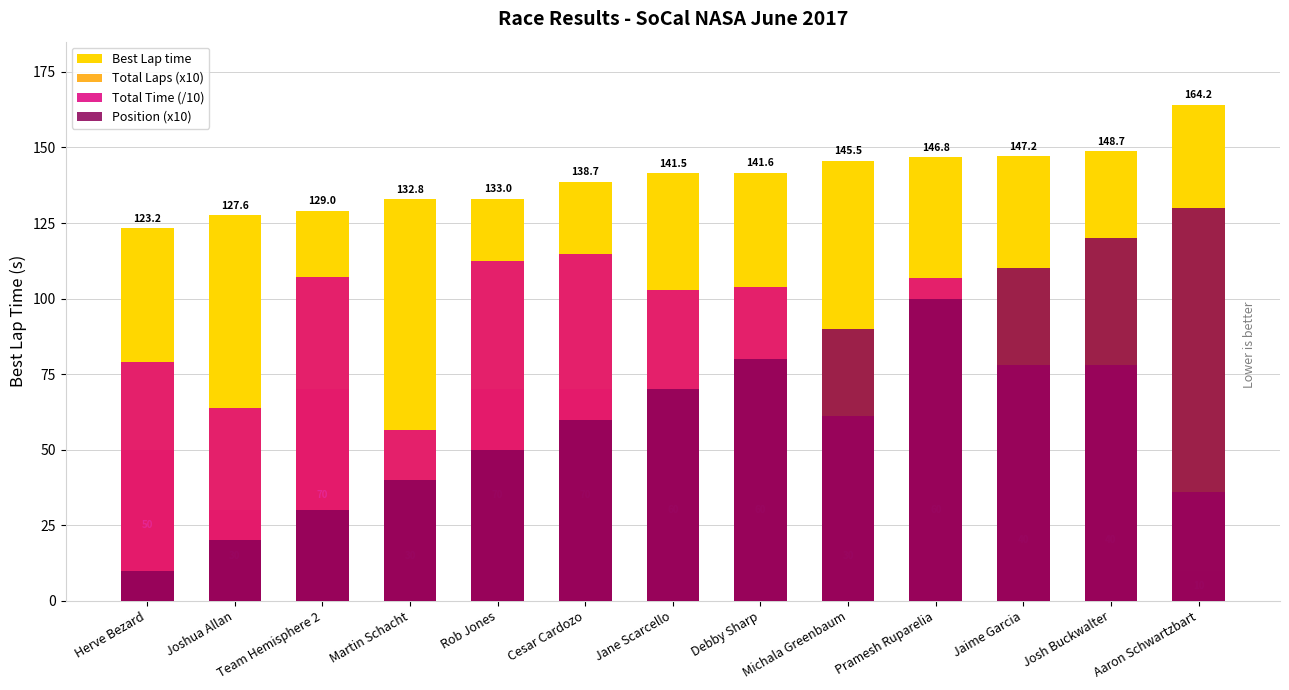

List the series in order of their overall mean, lowest first.

Total Laps (x10), Position (x10), Total Time (/10), Best Lap time